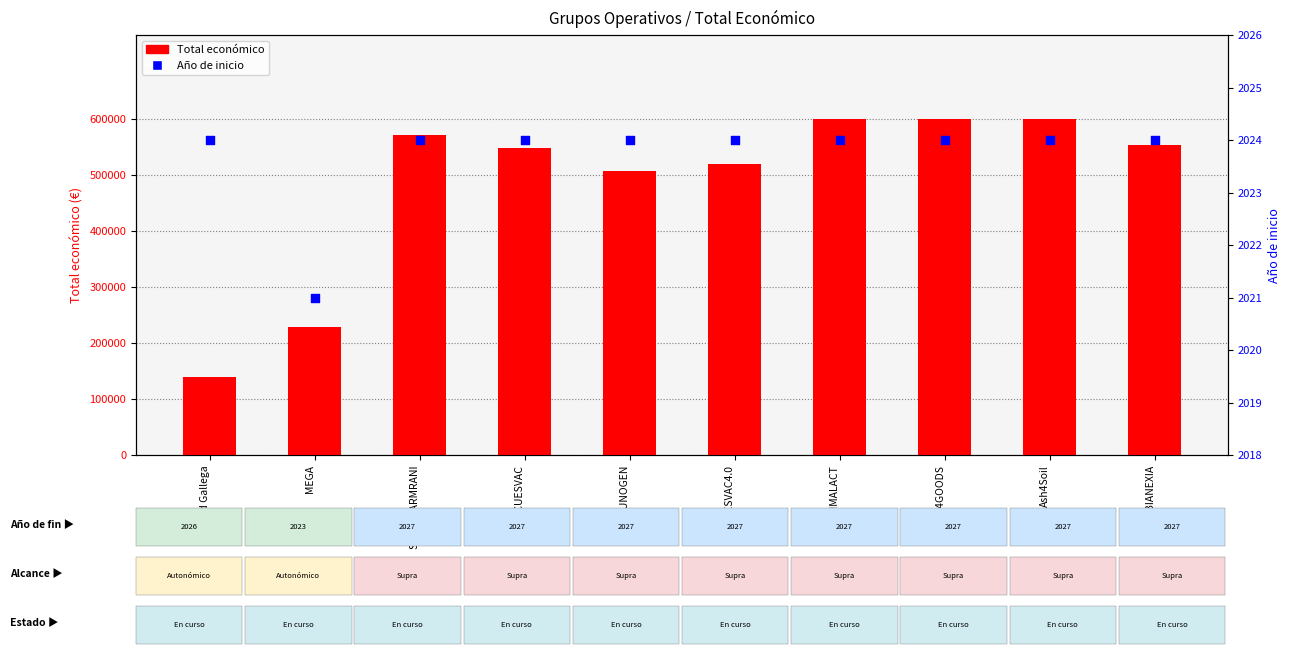

What are all the series names shown in the legend?

Total económico, Año de inicio